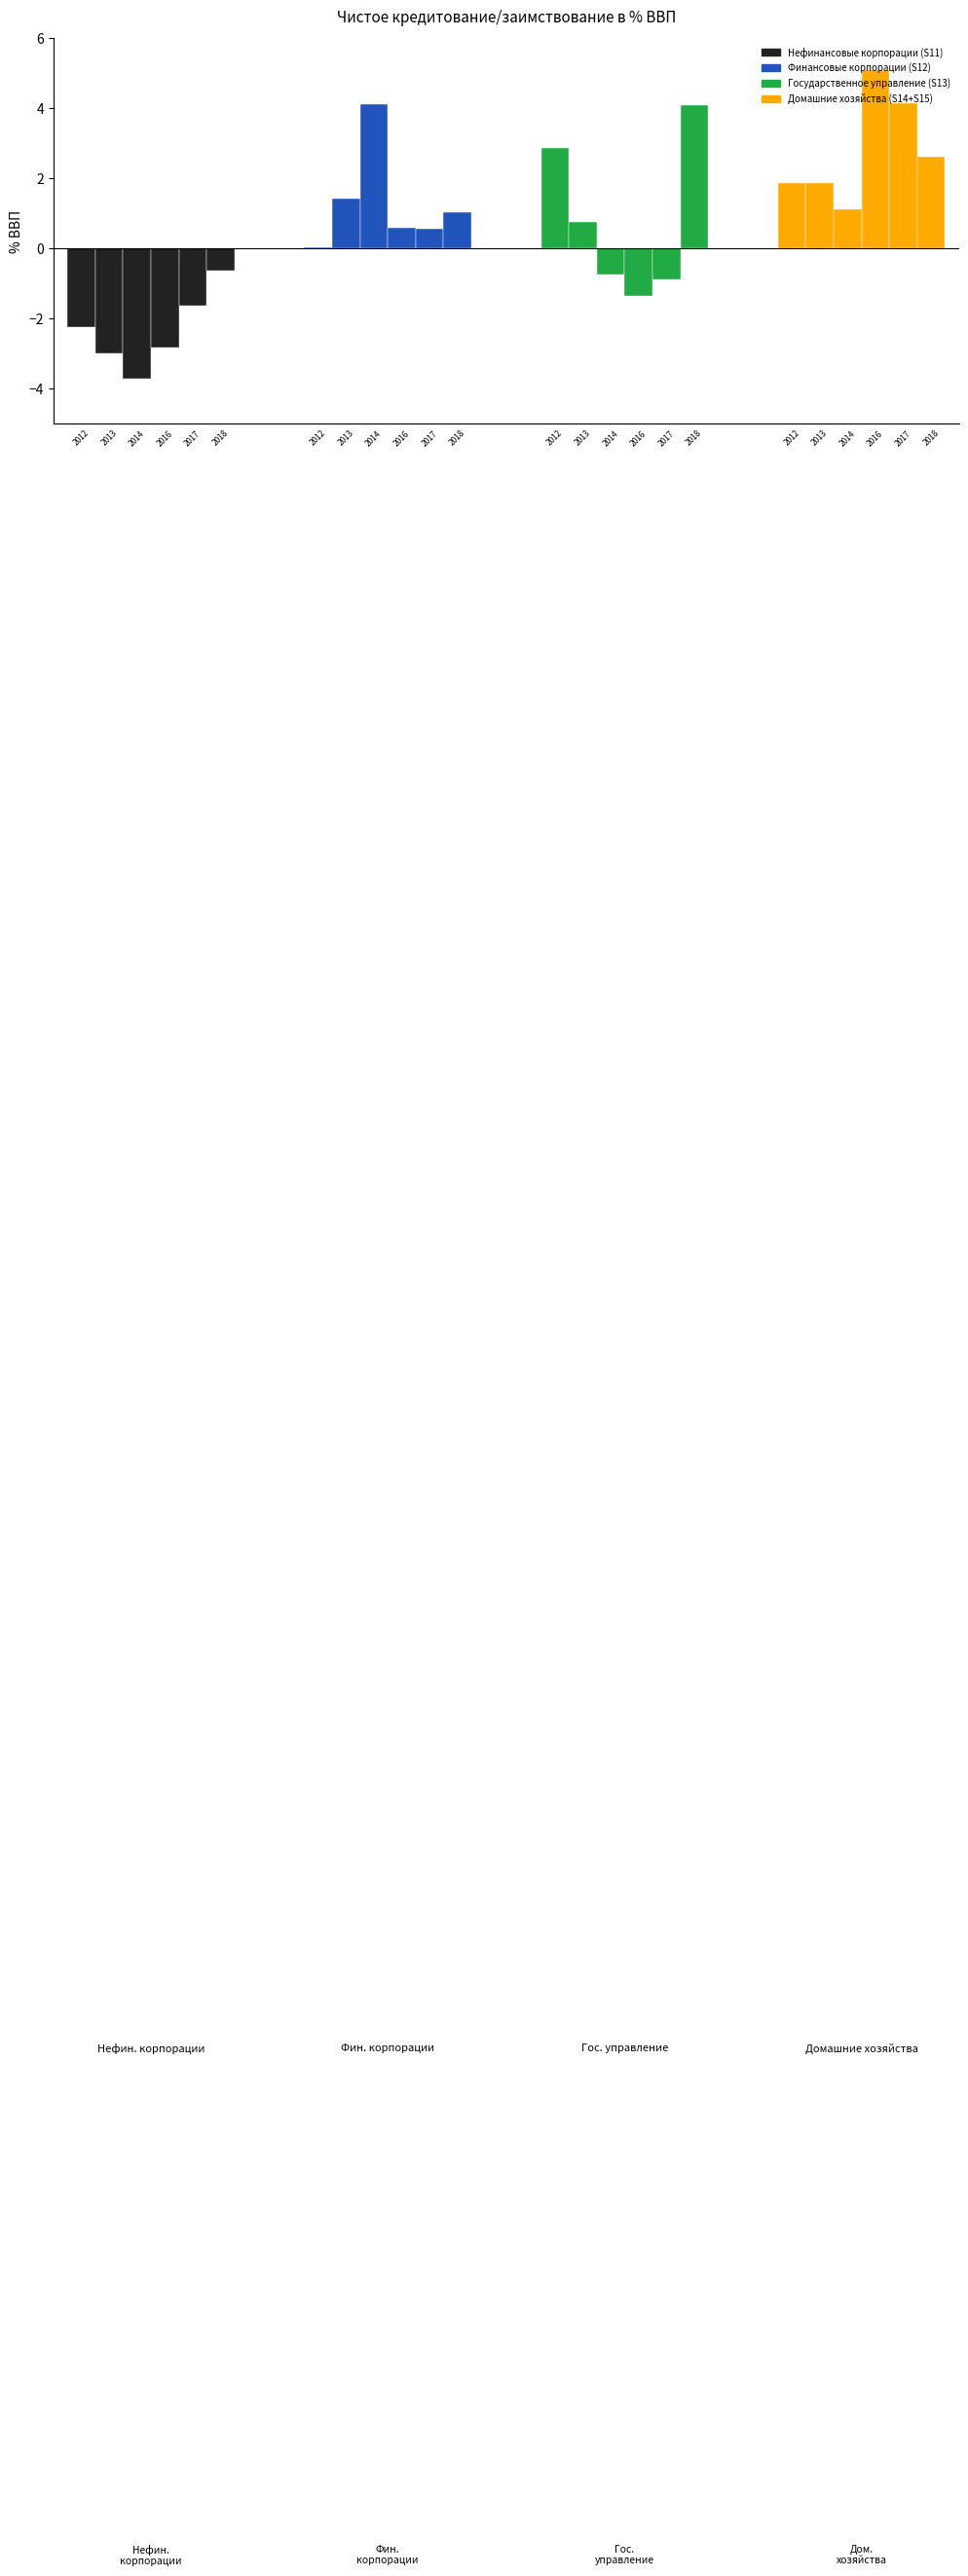

What is the minimum value shown in the chart?

-3.7